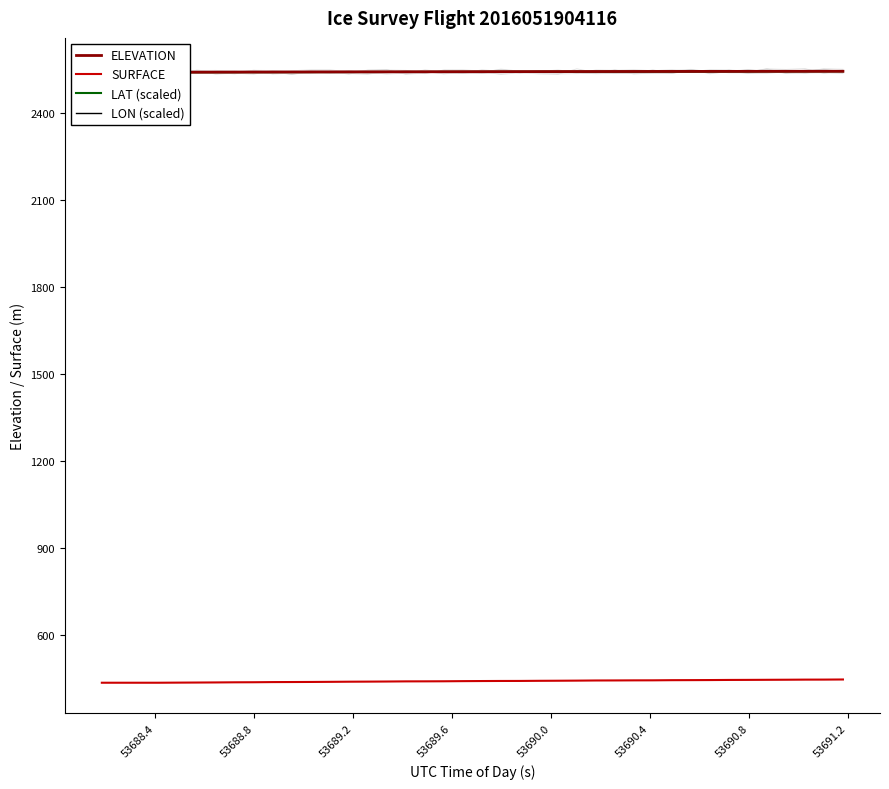

What is the lowest value of the SURFACE series?

436.7